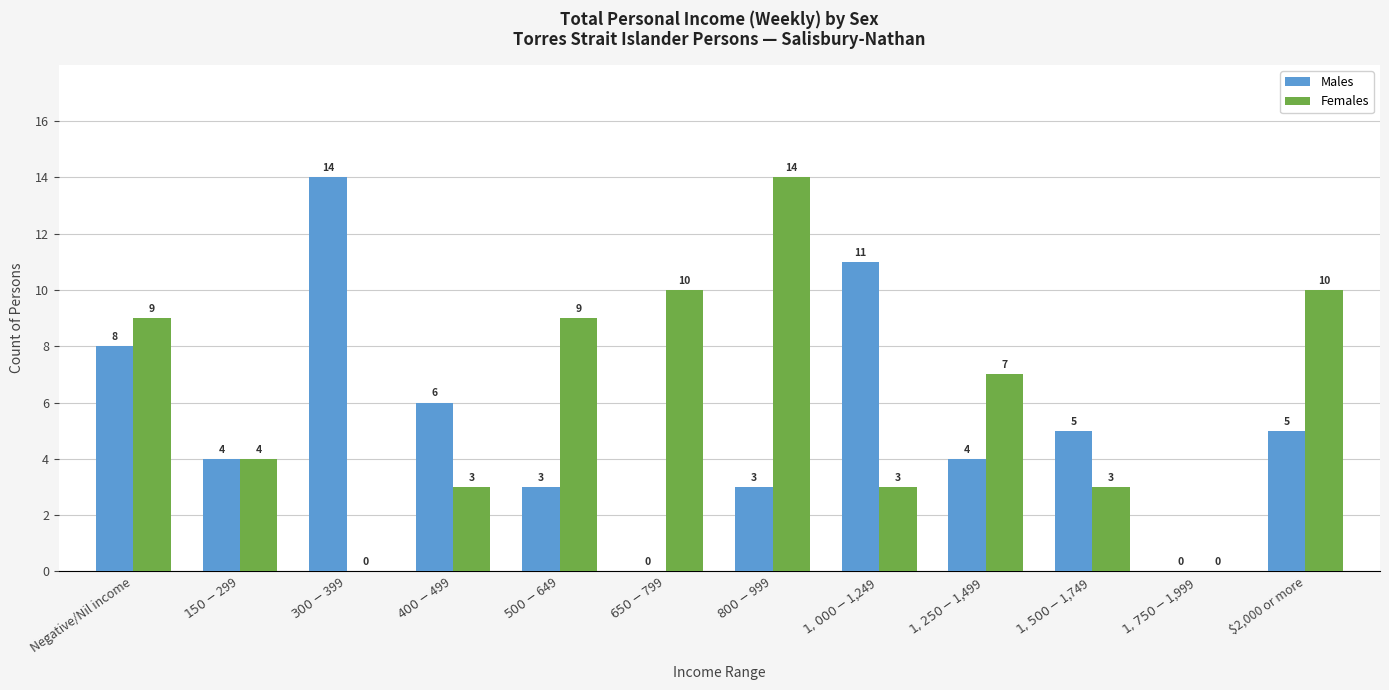

What is the sum of the Females values at $400-$499 and $500-$649?

12